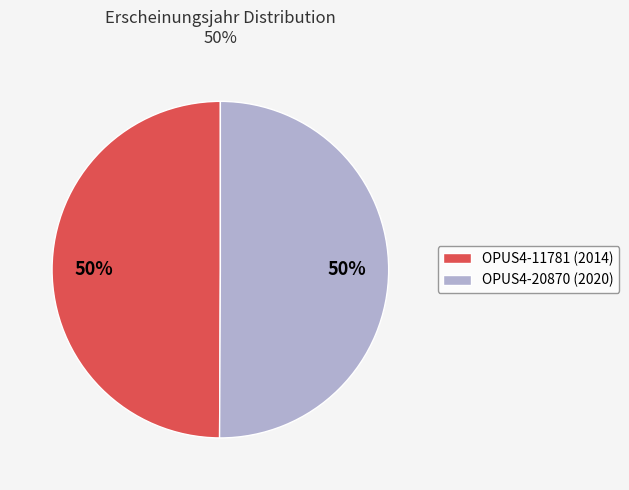

To the nearest percent, what portion does OPUS4-20870 (2020) represent?

50%